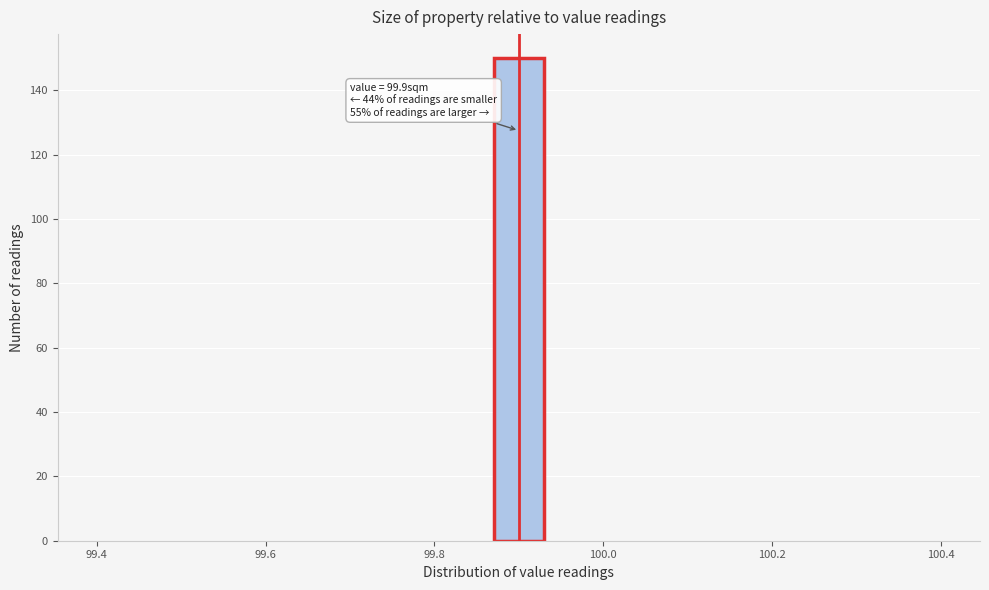

Read against the x-axis, roughly where is the centre of the tallest bar?

99.90